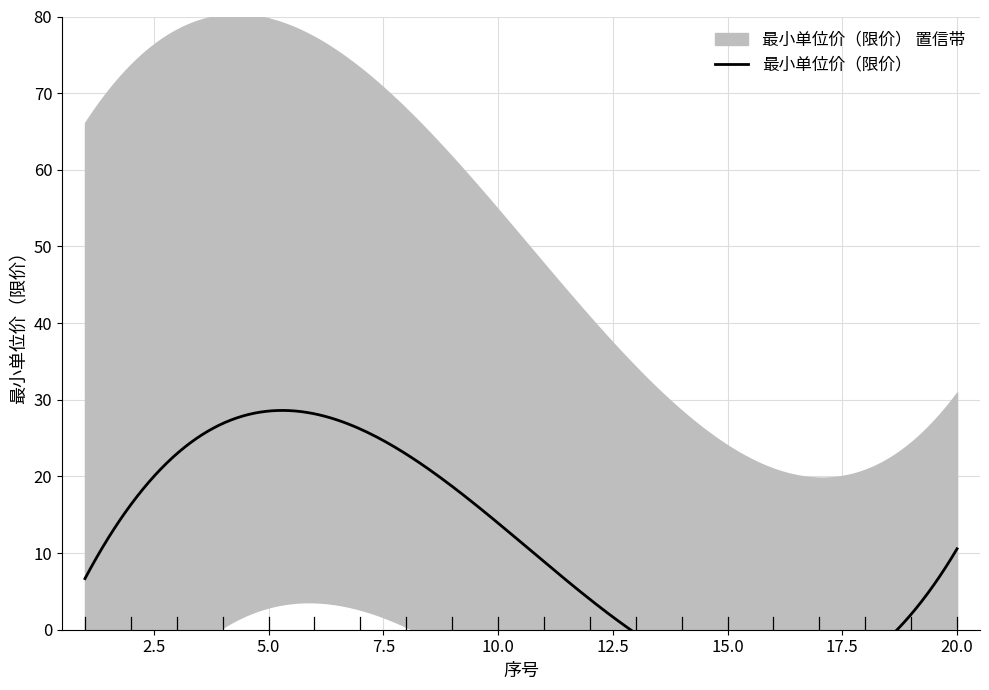

True or false: the data has more than 0 interior local peaks.

True